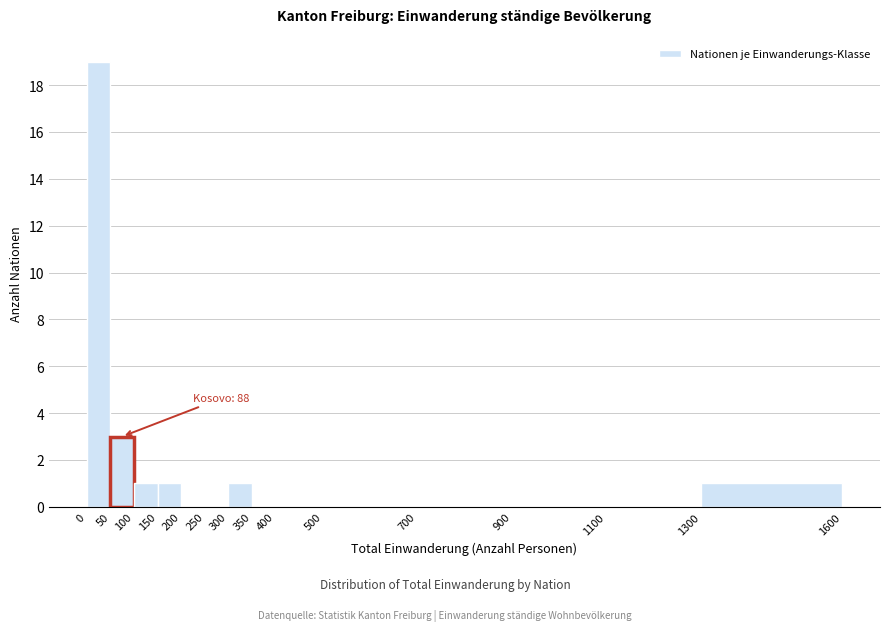

Which range on the x-axis has the tallest bar?

0 to 50